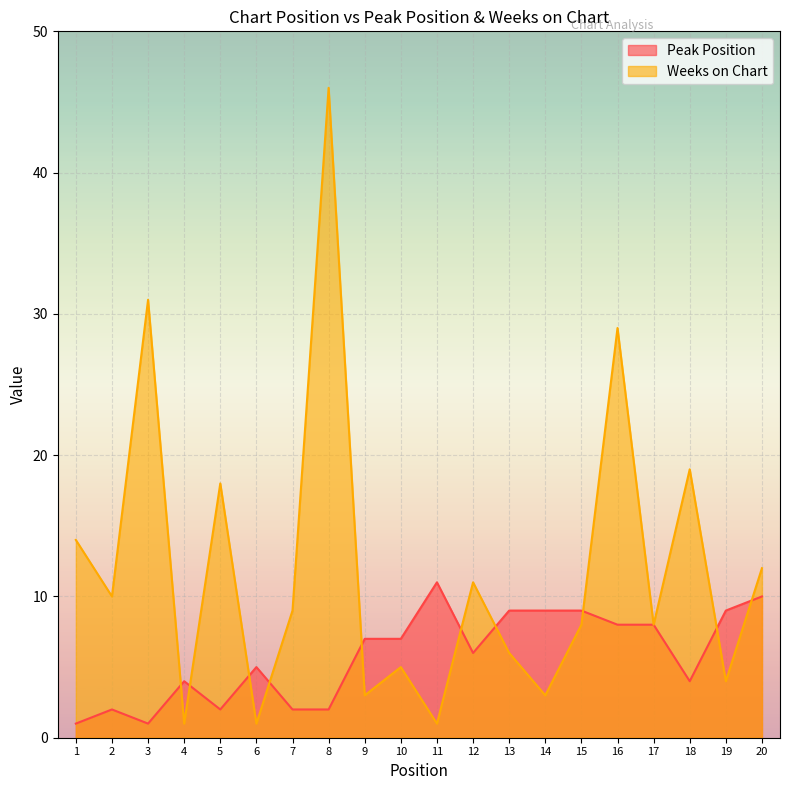

What is the sum of all Peak Position values?

116